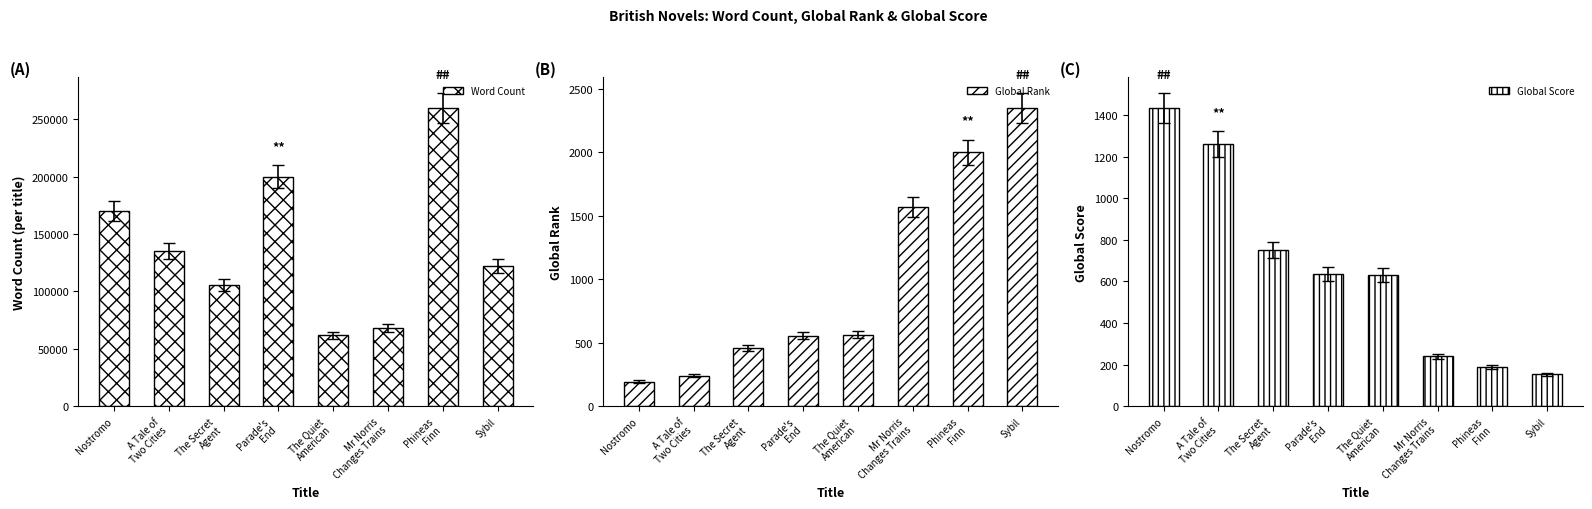

What is the sum of the Global Score values at Mr Norris
Changes Trains and A Tale of
Two Cities?

1499